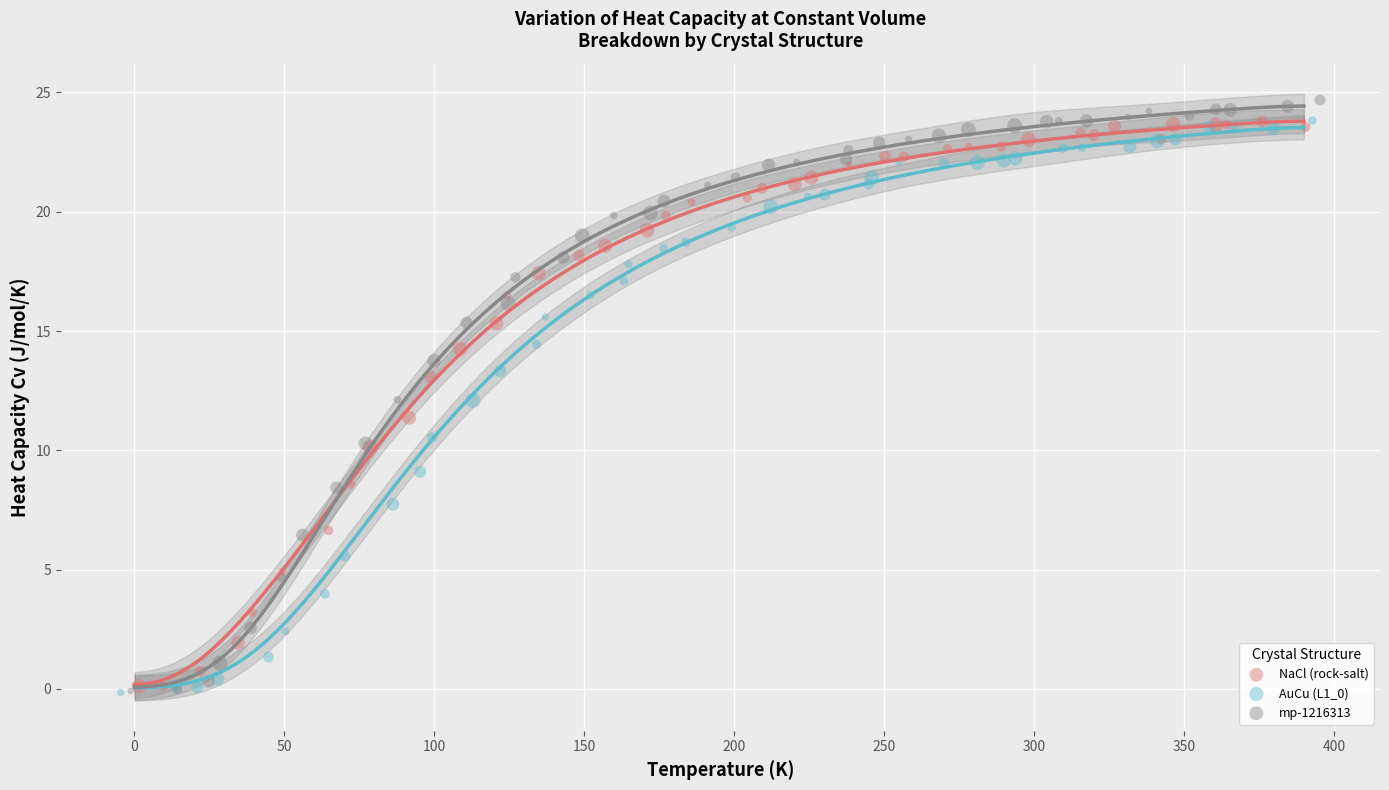

Which series has the largest Y range (max minus min)?

mp-1216313